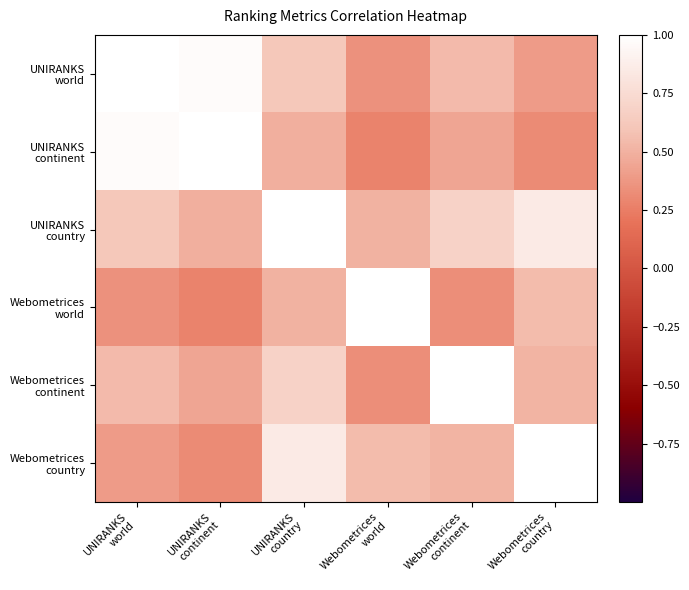

Which series has the largest total across all categories?

UNIRANKS country